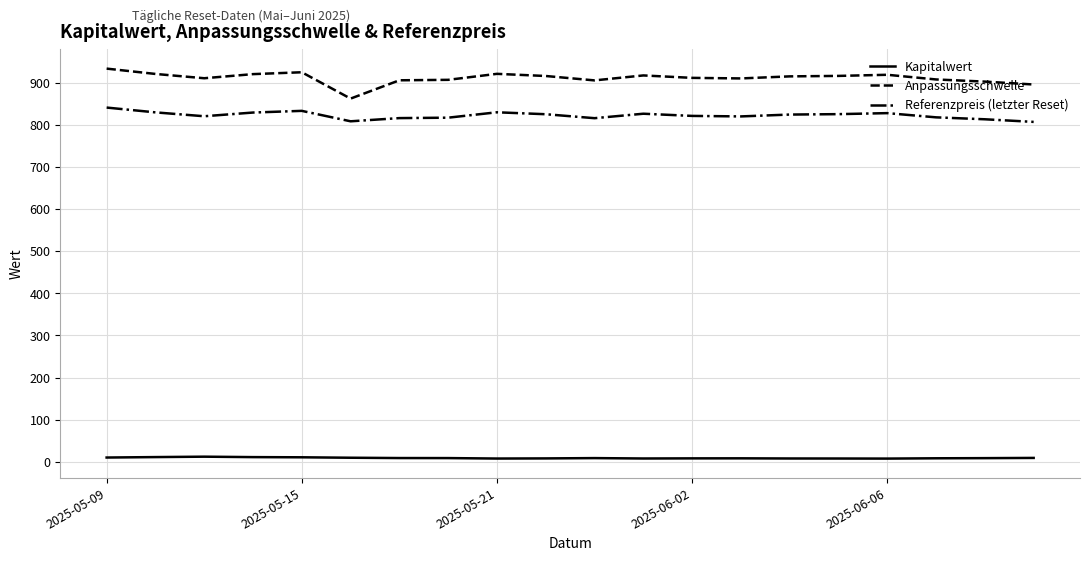

What is the minimum value for Kapitalwert?

7.5